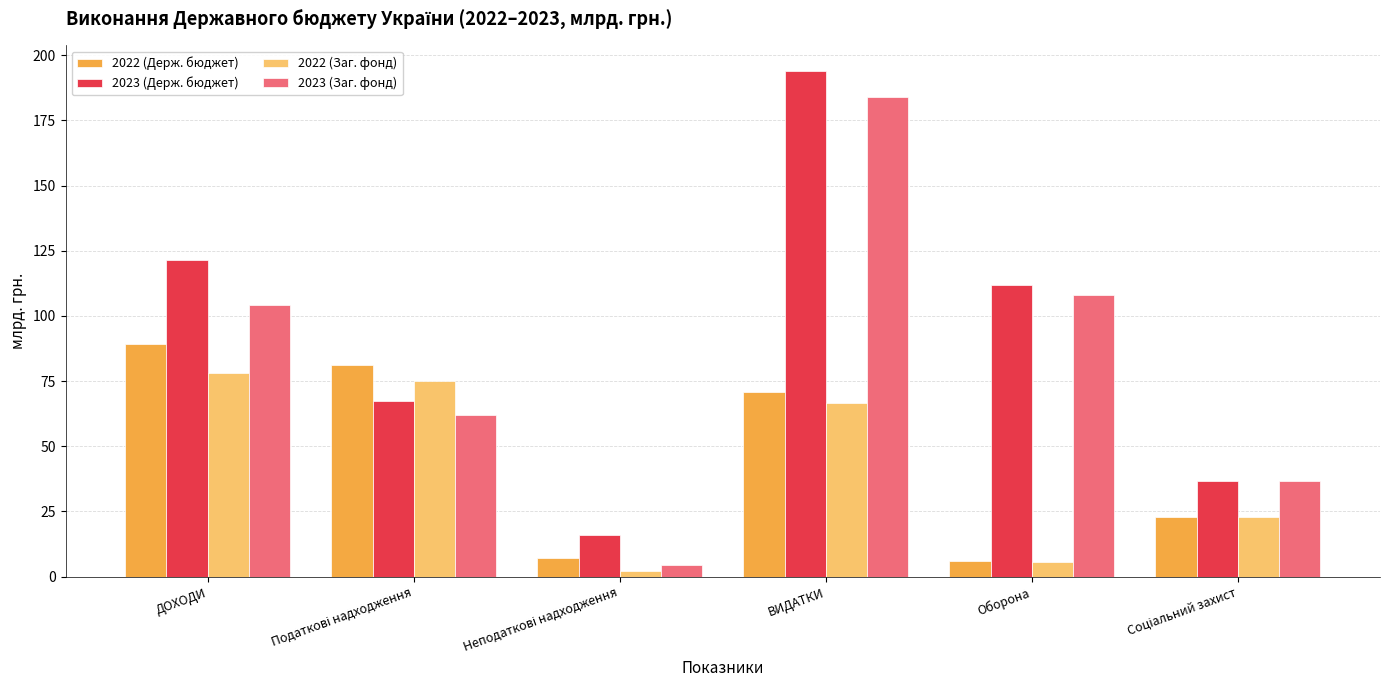

At which label is 2023 (Заг. фонд) closest to 94?

ДОХОДИ